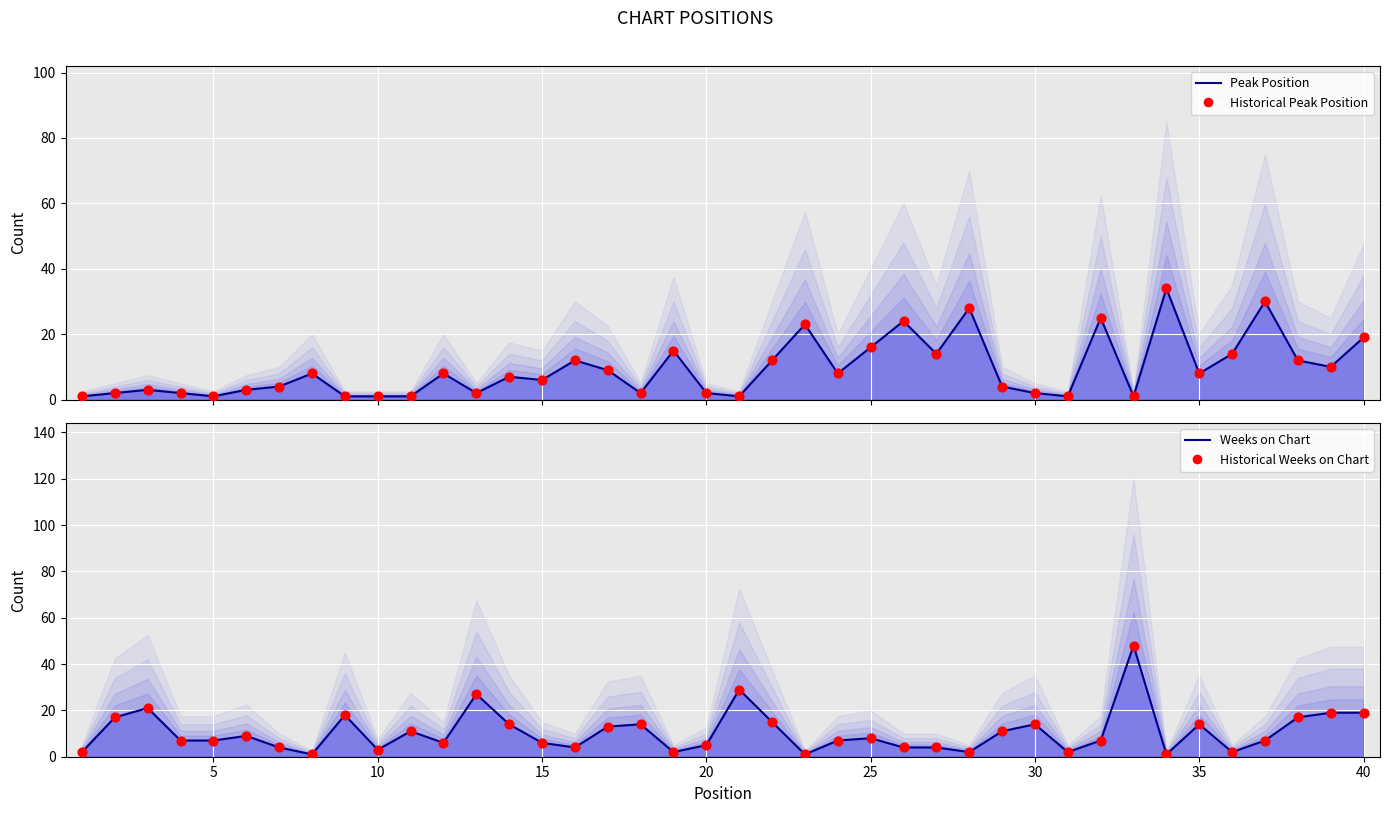

At how many categories does at least one series exceed 2?

38